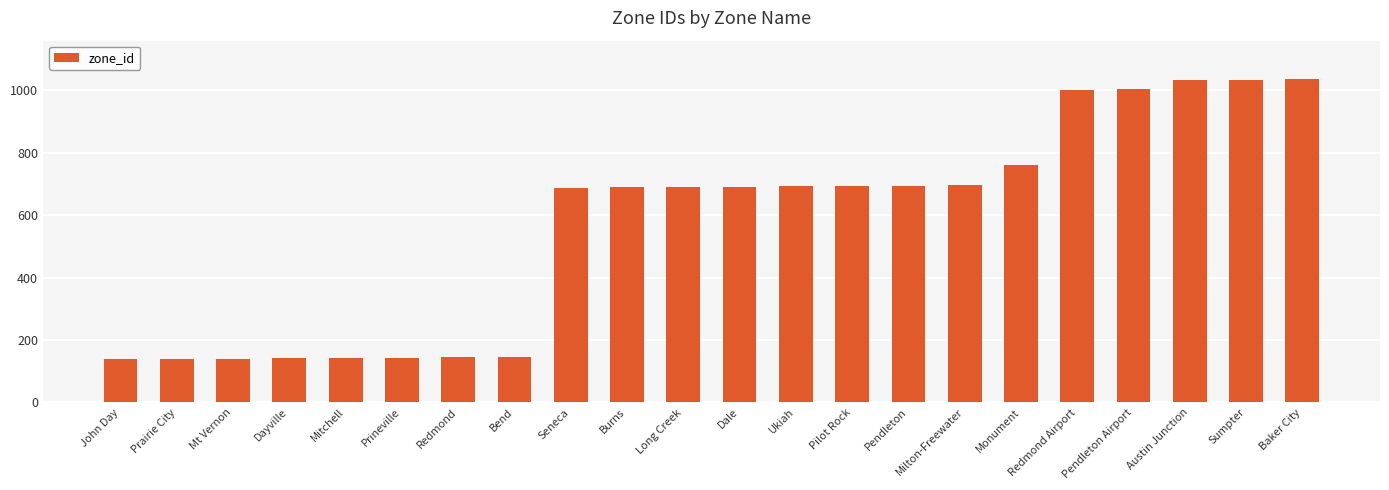

The value at Pilot Rock is 1025. True or false?

False